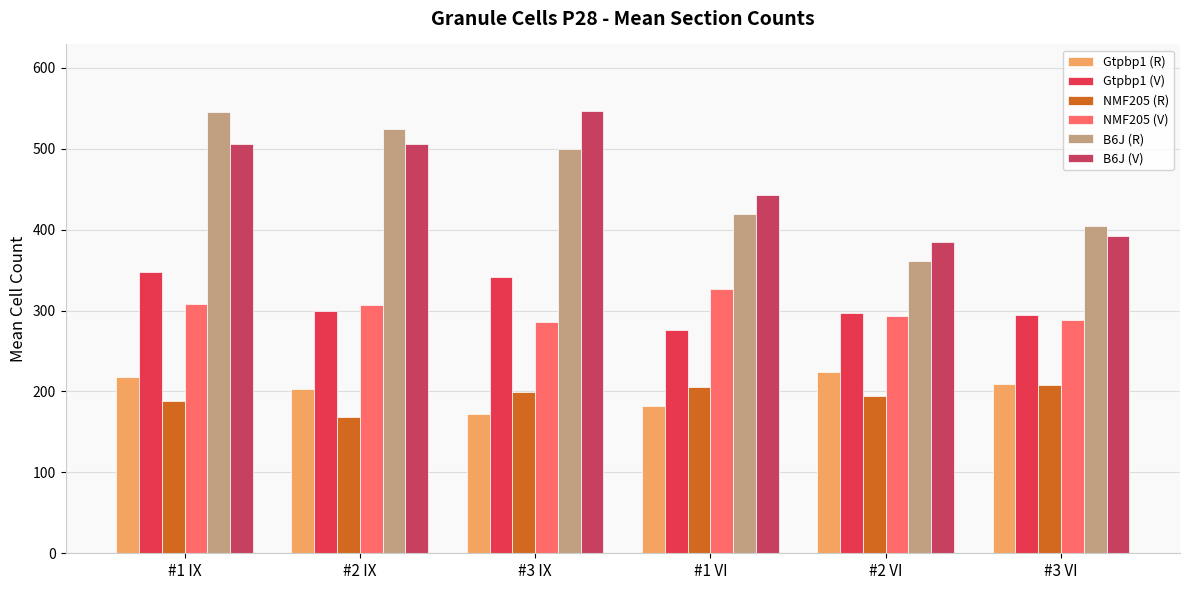

Between #2 IX and #1 IX, which is larger?

#1 IX